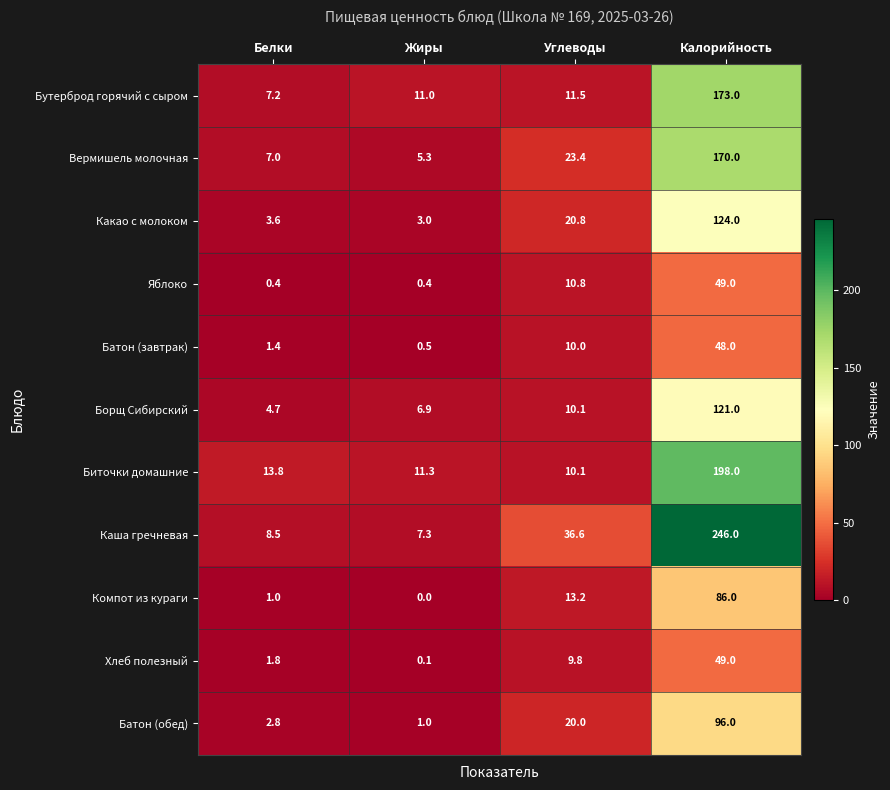

Which series has the largest total across all categories?

Каша гречневая